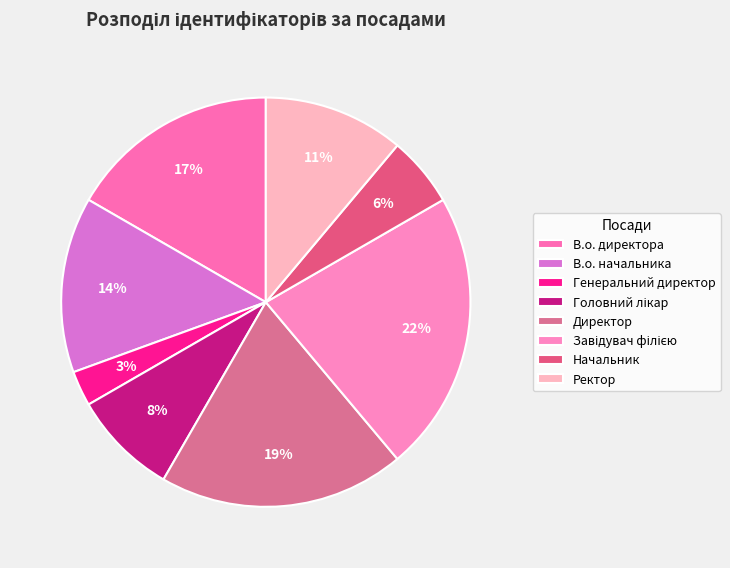

Is there any slice that represents more than half of the pie?

No